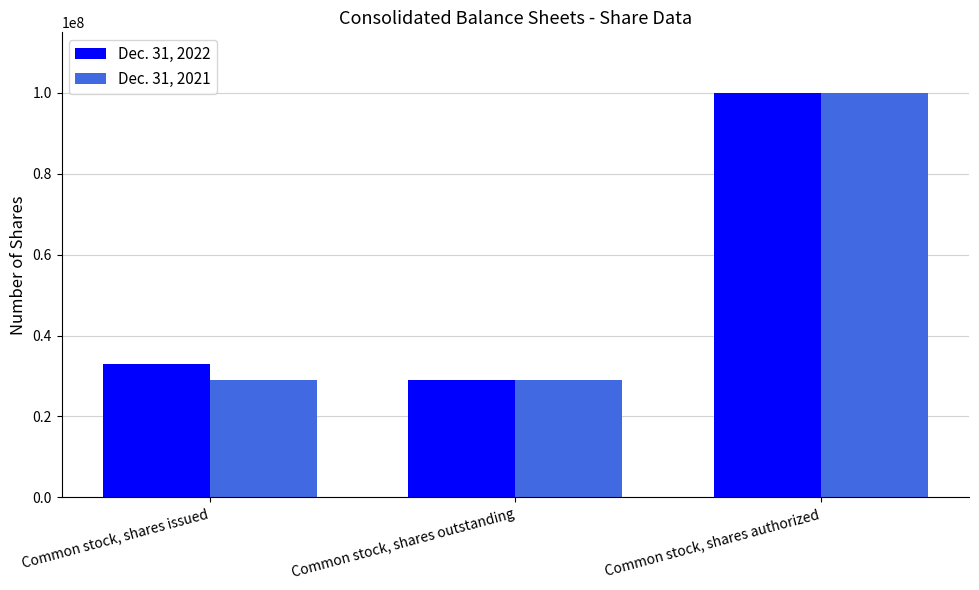

What is the spread (max minus min) of values at Common stock, shares issued?

3931007